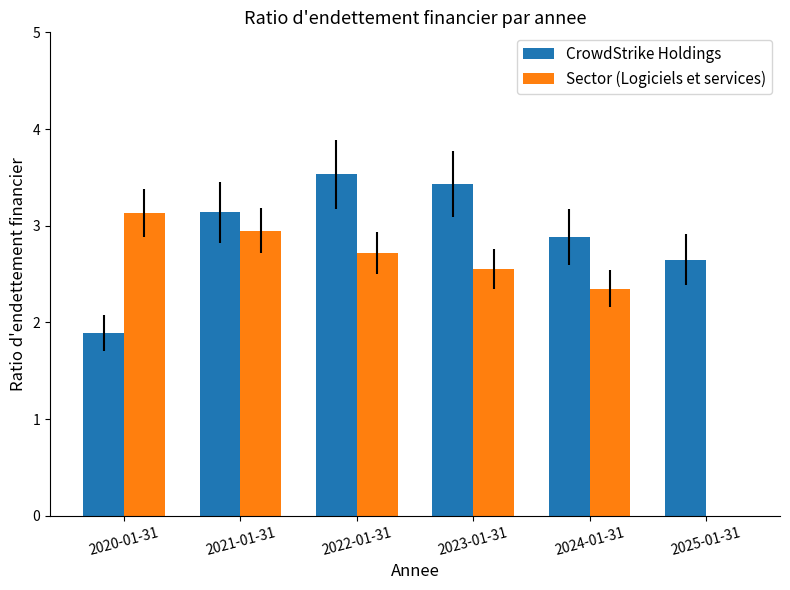

Where is Sector (Logiciels et services) nearest to the value 1?

2025-01-31